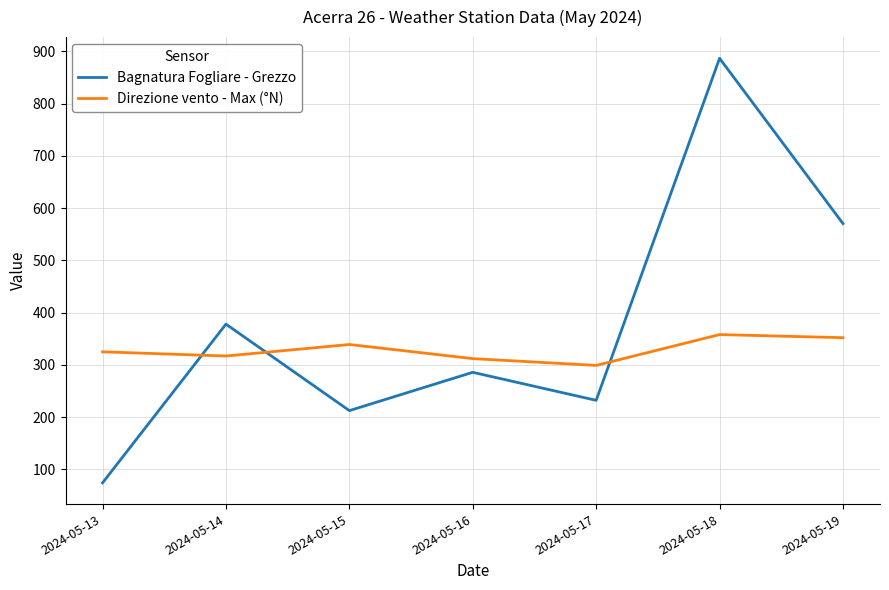

Which category has the lowest value across all series?

2024-05-13